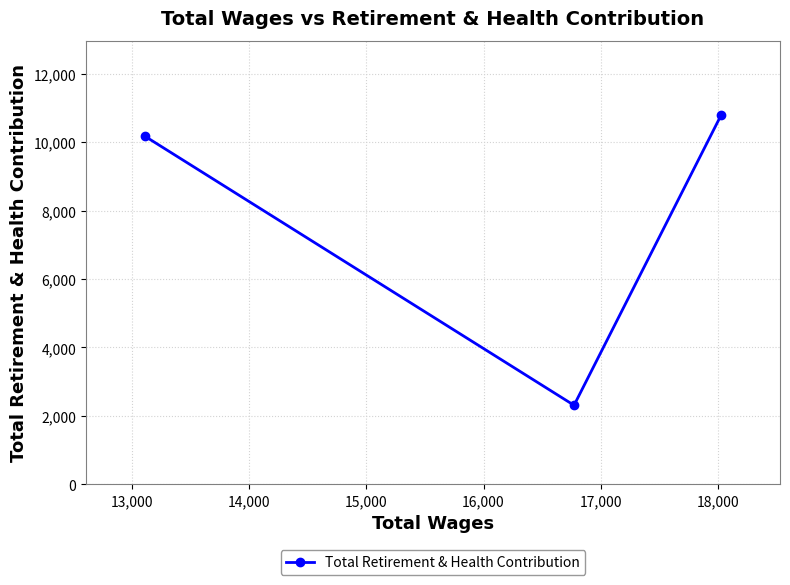

Reading left to right, what are all the values shown in this chart?

10182	2311	10806